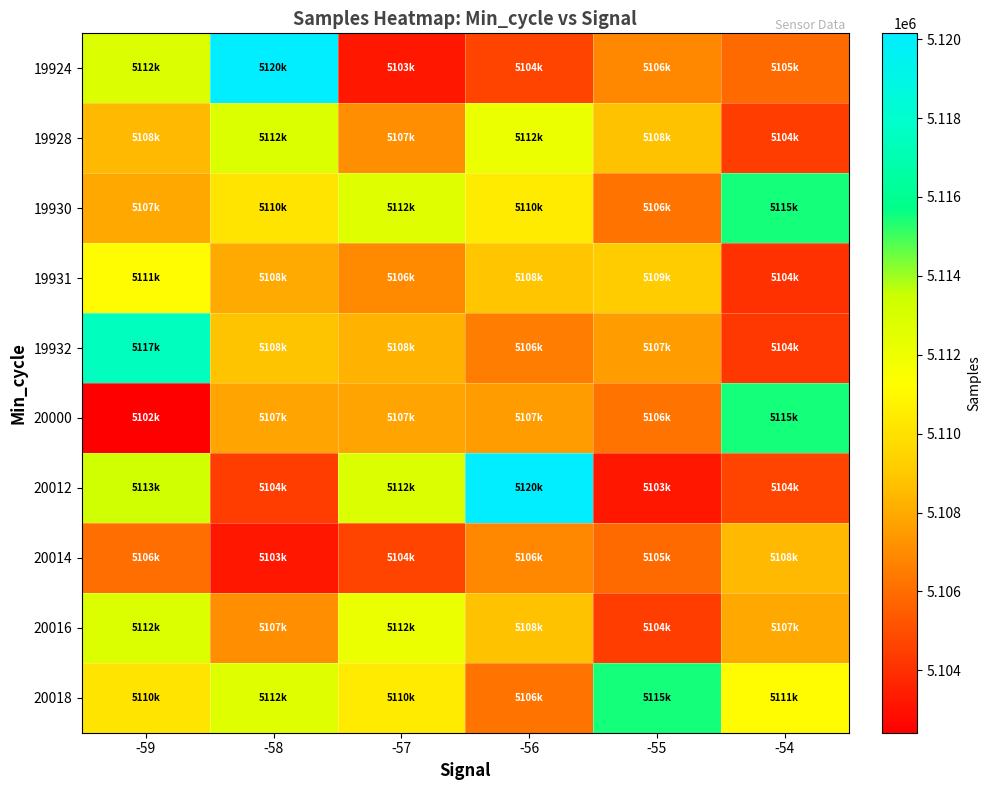

Reading right to left, what are all the values shown in this chart?

19924: -54=5105906	-55=5106918	-56=5104668	-57=5103204	-58=5120148	-59=5112839
19928: -54=5104461	-55=5108756	-56=5112124	-57=5107120	-58=5112790	-59=5108460
19930: -54=5115493	-55=5106182	-56=5110427	-57=5112613	-58=5110125	-59=5107959
19931: -54=5104073	-55=5109132	-56=5108898	-57=5106979	-58=5108003	-59=5111100
19932: -54=5104256	-55=5107568	-56=5106564	-57=5108279	-58=5108853	-59=5117486
20000: -54=5115493	-55=5106182	-56=5107548	-57=5107800	-58=5107774	-59=5102419
20012: -54=5104668	-55=5103204	-56=5120148	-57=5112839	-58=5104485	-59=5113294
20014: -54=5108460	-55=5105906	-56=5106918	-57=5104668	-58=5103204	-59=5106048
20016: -54=5107959	-55=5104461	-56=5108756	-57=5112124	-58=5107120	-59=5112790
20018: -54=5111100	-55=5115493	-56=5106182	-57=5110427	-58=5112613	-59=5110125